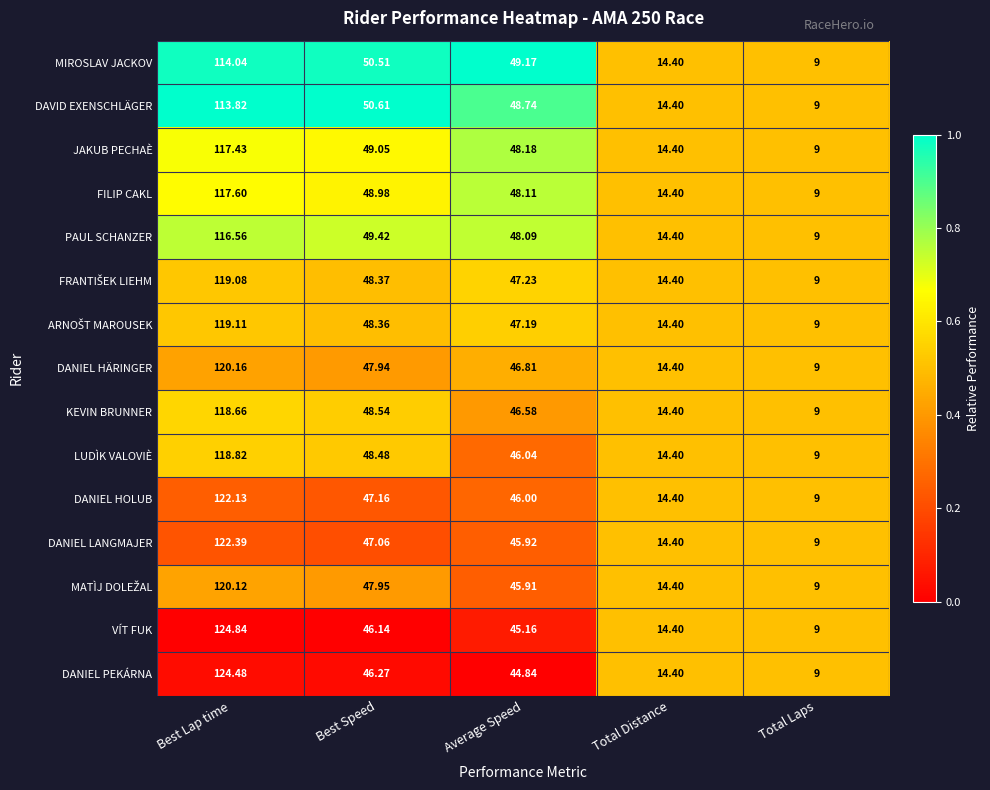

Which category has the highest value across all series?

Best Lap time